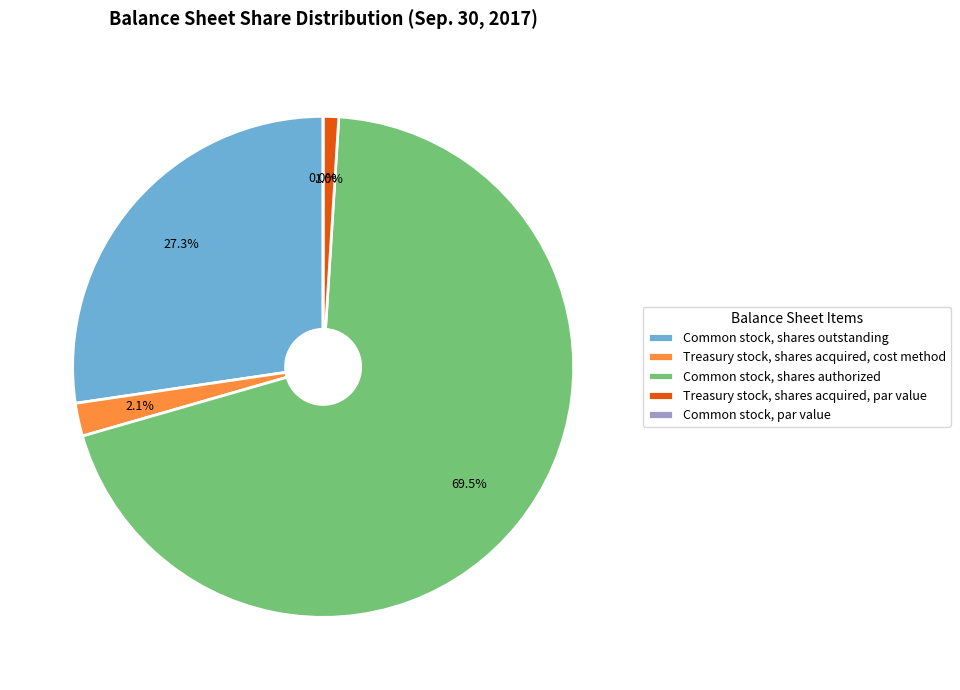

What is the change in value from Treasury stock, shares acquired, cost method to Treasury stock, shares acquired, par value?

-1464978